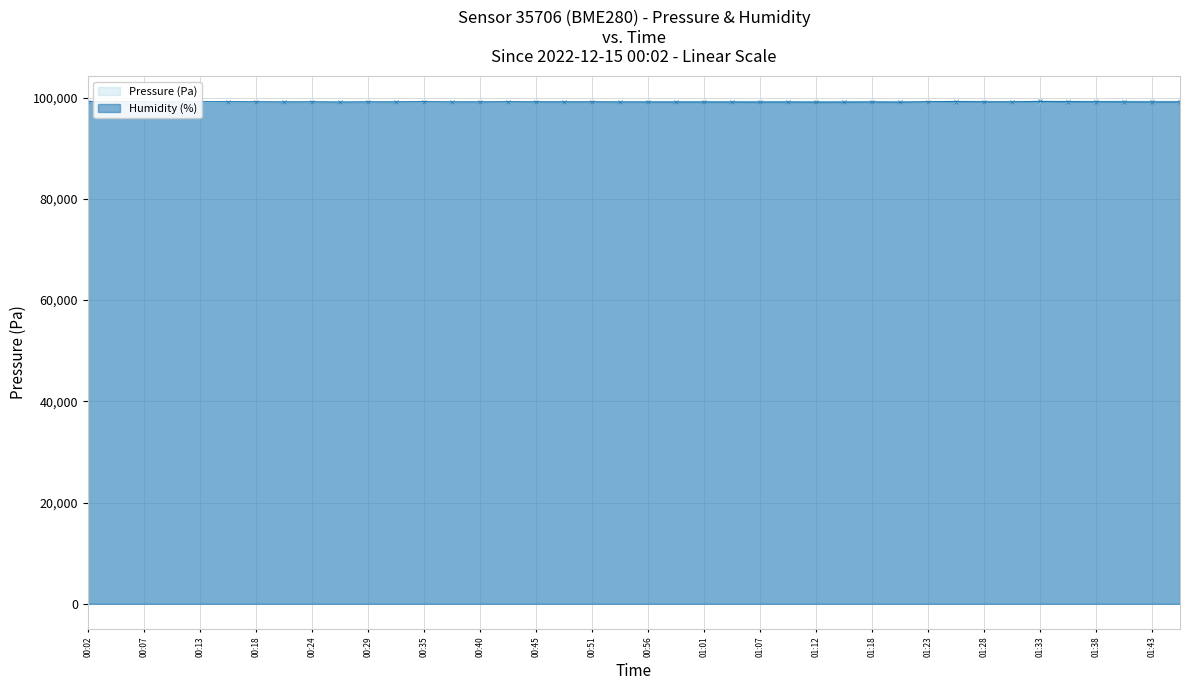

What is the maximum value for Humidity (%)?

99224.7